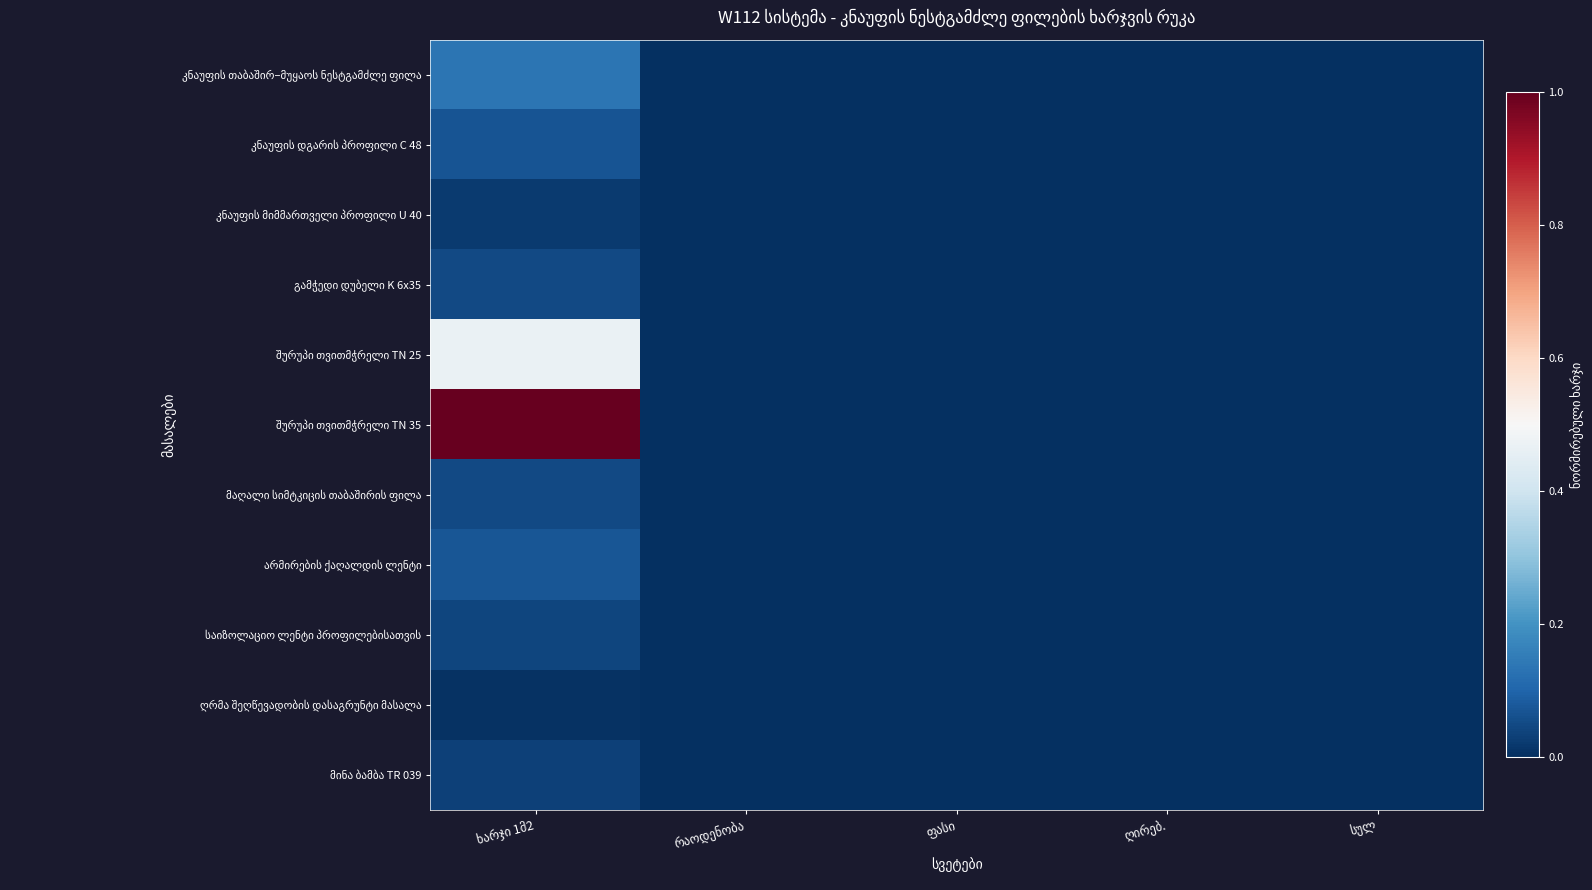

Where is მინა ბამბა TR 039 nearest to the value 0?

რაოდენობა